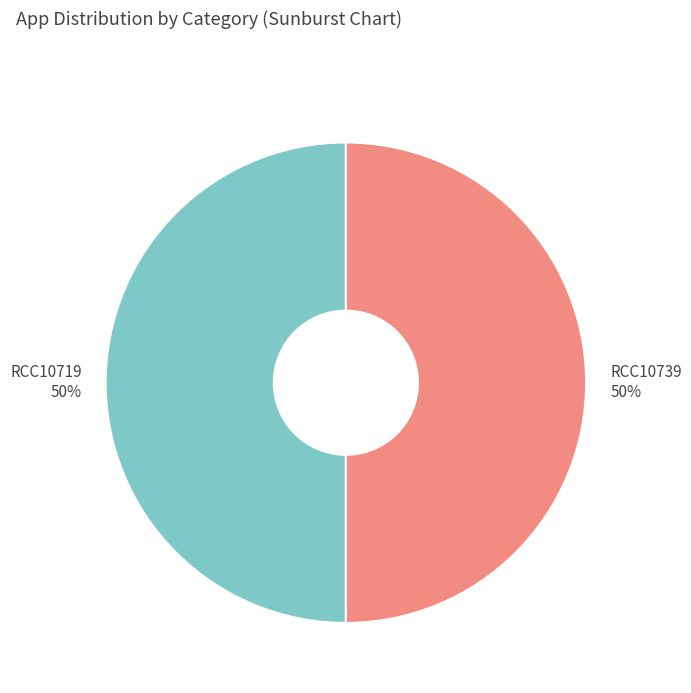

Do RCC10719 and RCC10739 together represent more than half of the pie?

Yes